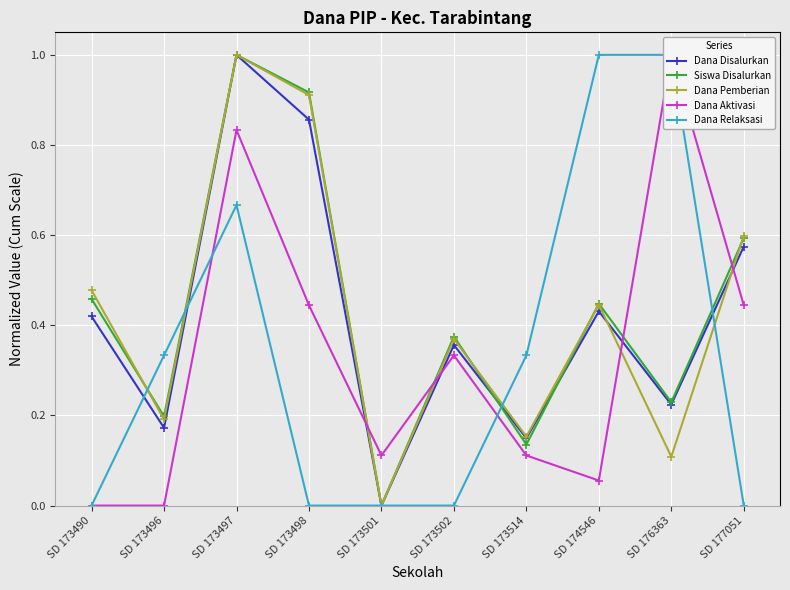

At which category does Dana Disalurkan reach its first local valley?

SD 173496